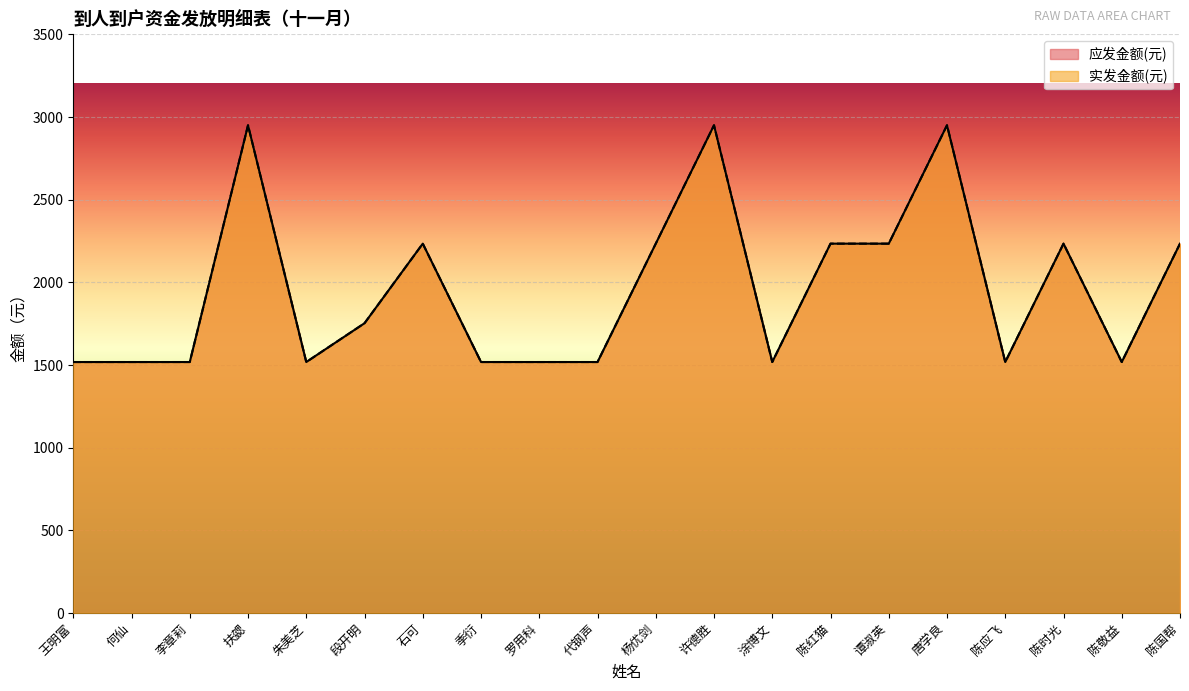

What is the difference between the maximum and minimum values in the 实发金额(元) series?

1432.0